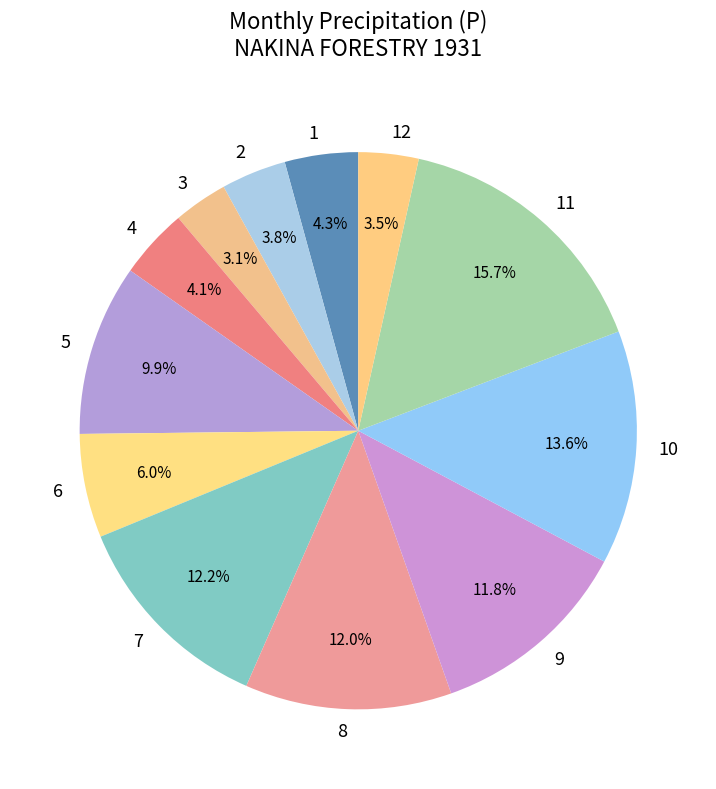

To the nearest percent, what is the combined percentage of 4 and 7?

16%